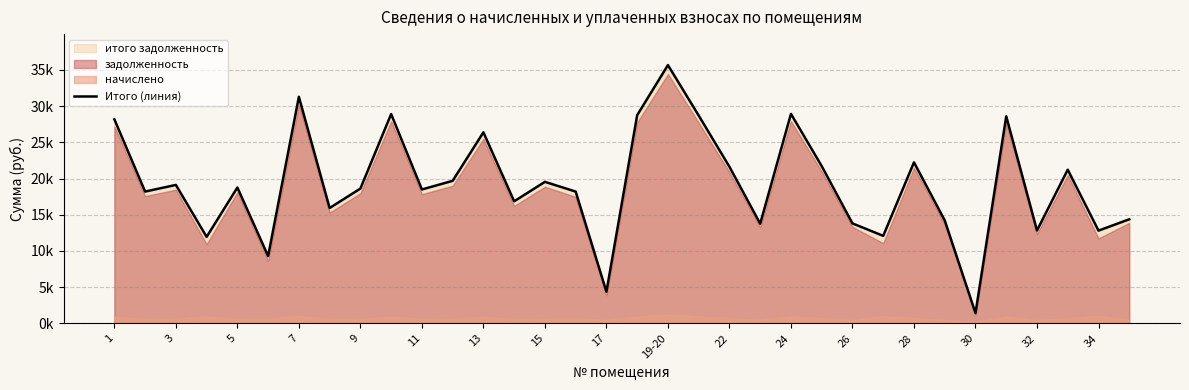

Between 17 and 26, which is larger?

26